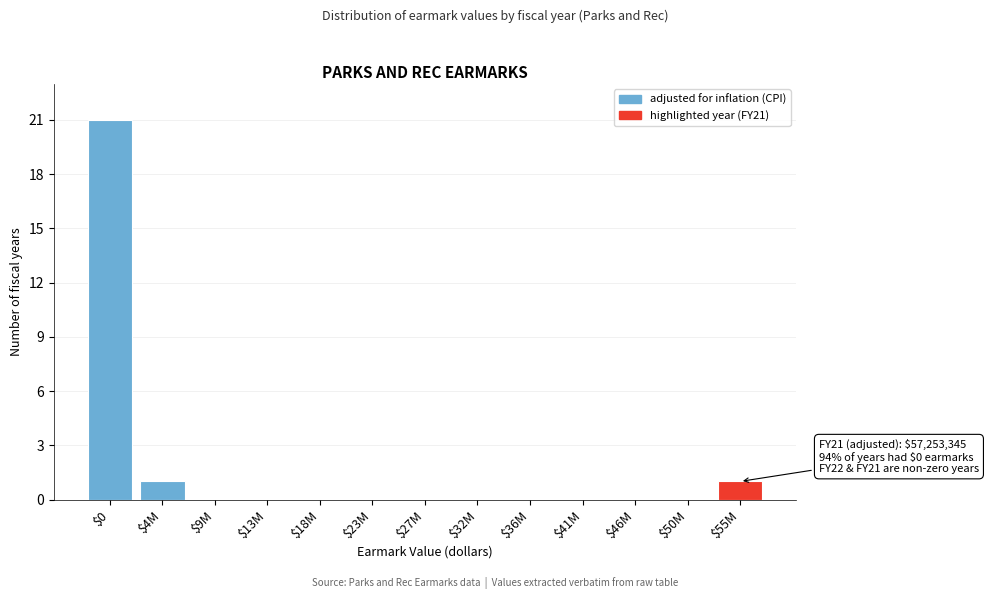

What is the sum of all values?

23